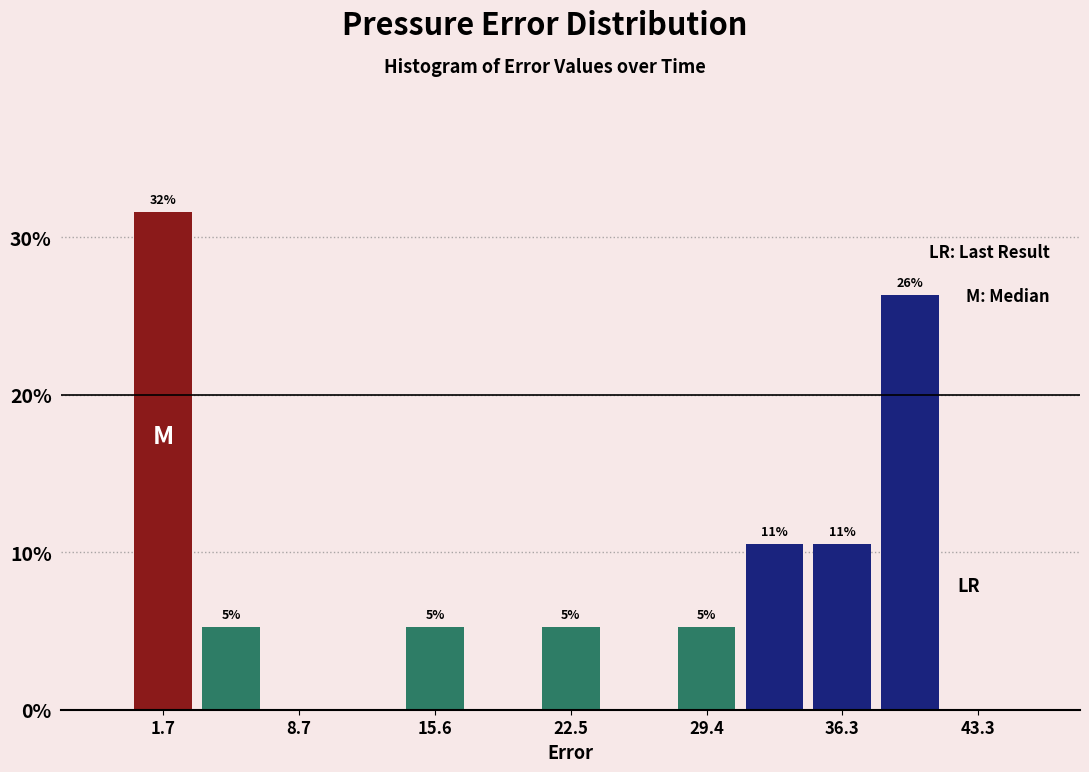

Around what value on the x-axis is the tallest bar? Give the approximate position of its centre, as read against the axis.

2